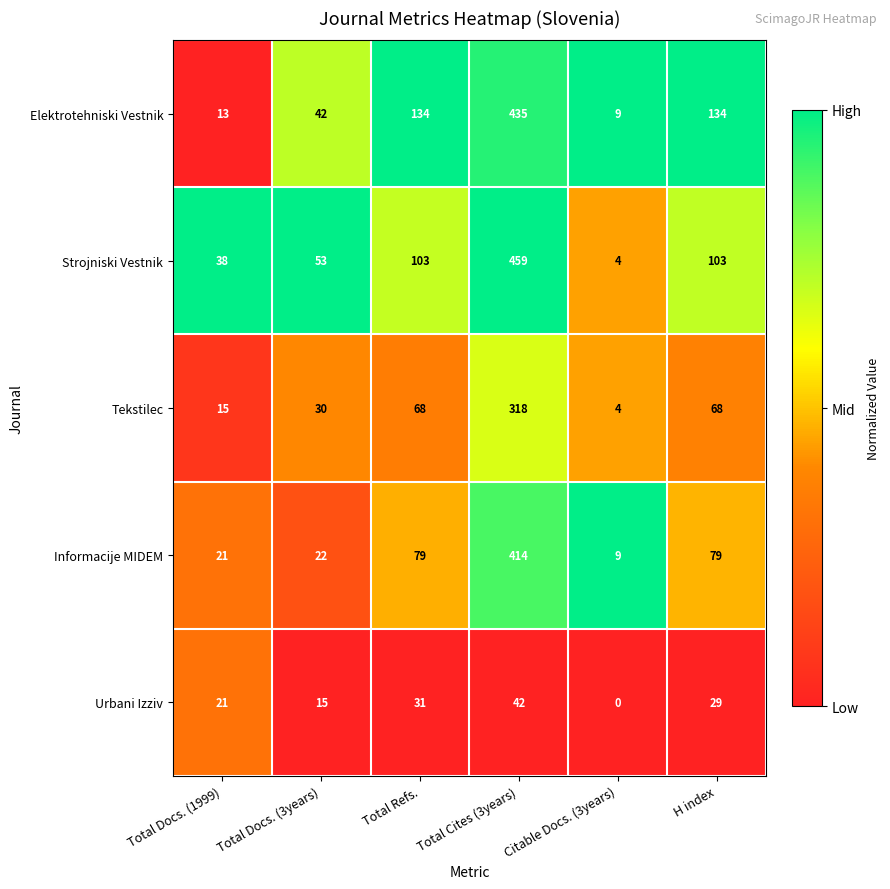

What is the average value of the Urbani Izziv series?

23